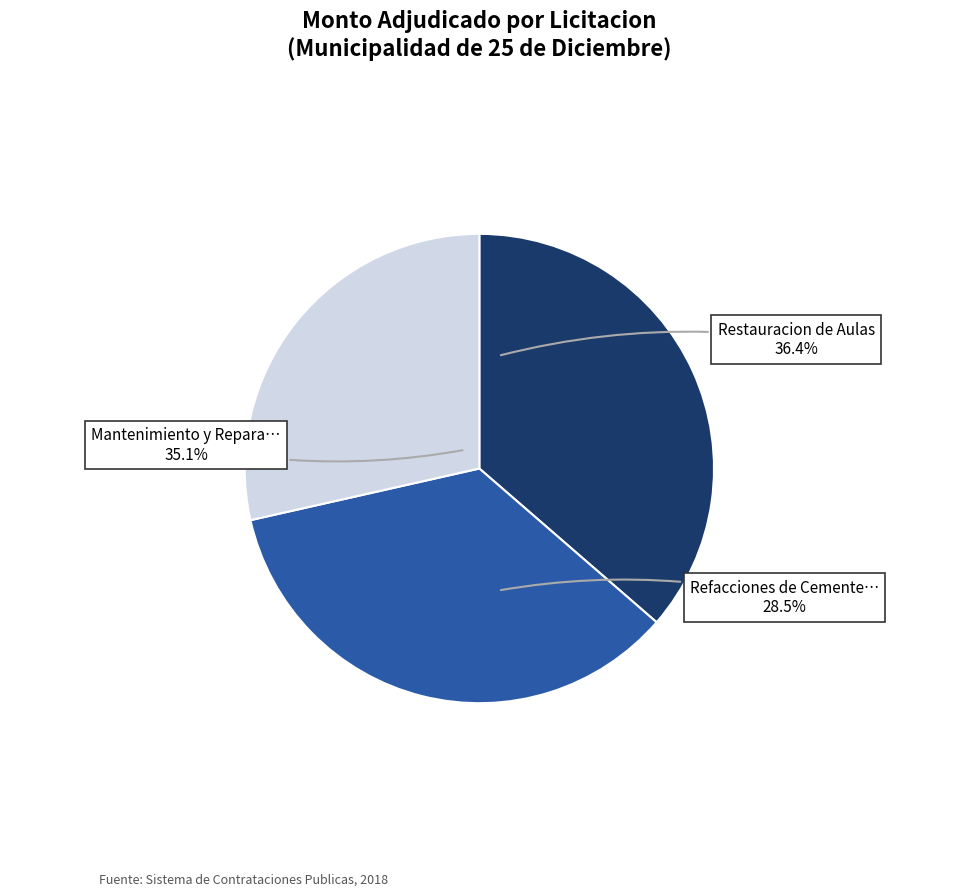

To the nearest percent, what is the difference between the largest and smallest slice percentages?

8%